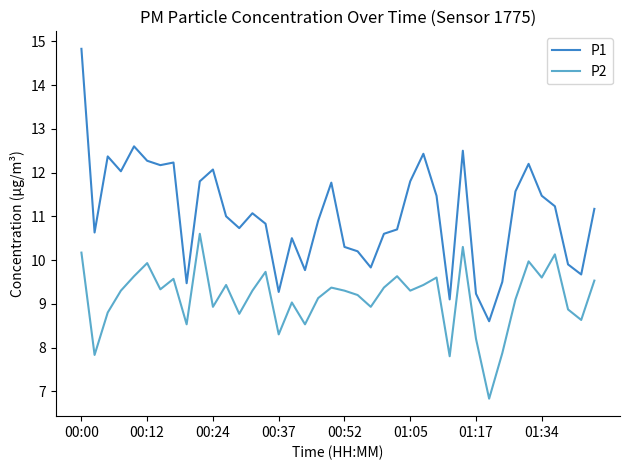

Which series has the largest range (max minus min)?

P1